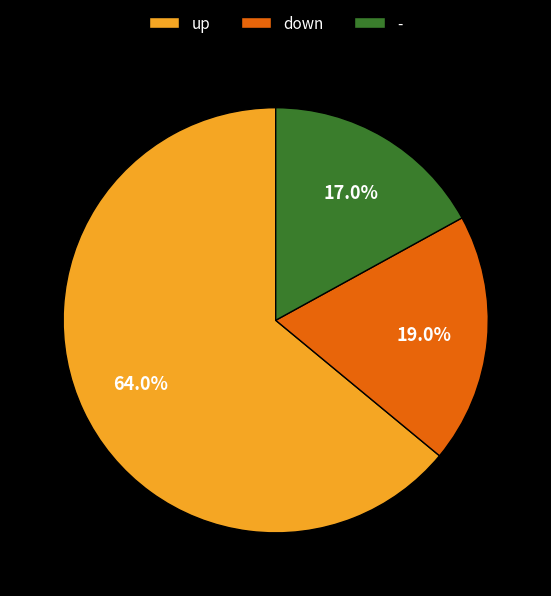

Which has a higher value, down or -?

down